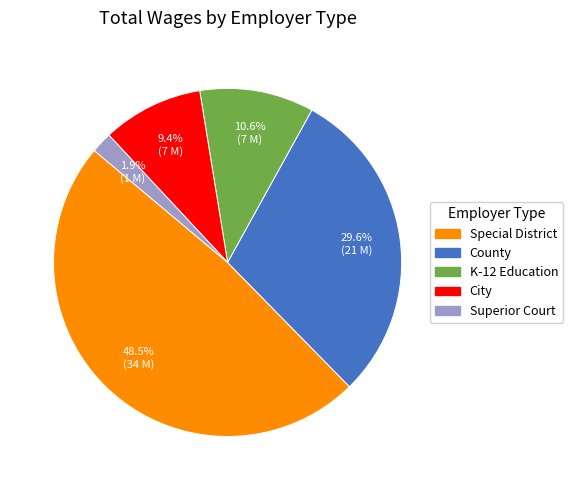

Does any single category account for the majority?

No